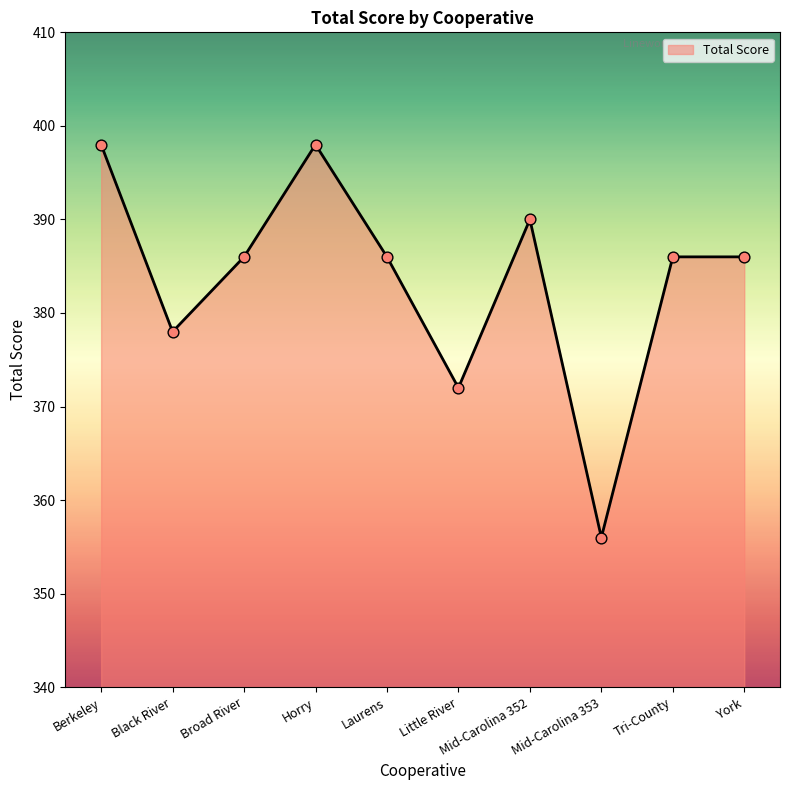

Which has a higher value, Berkeley or Black River?

Berkeley